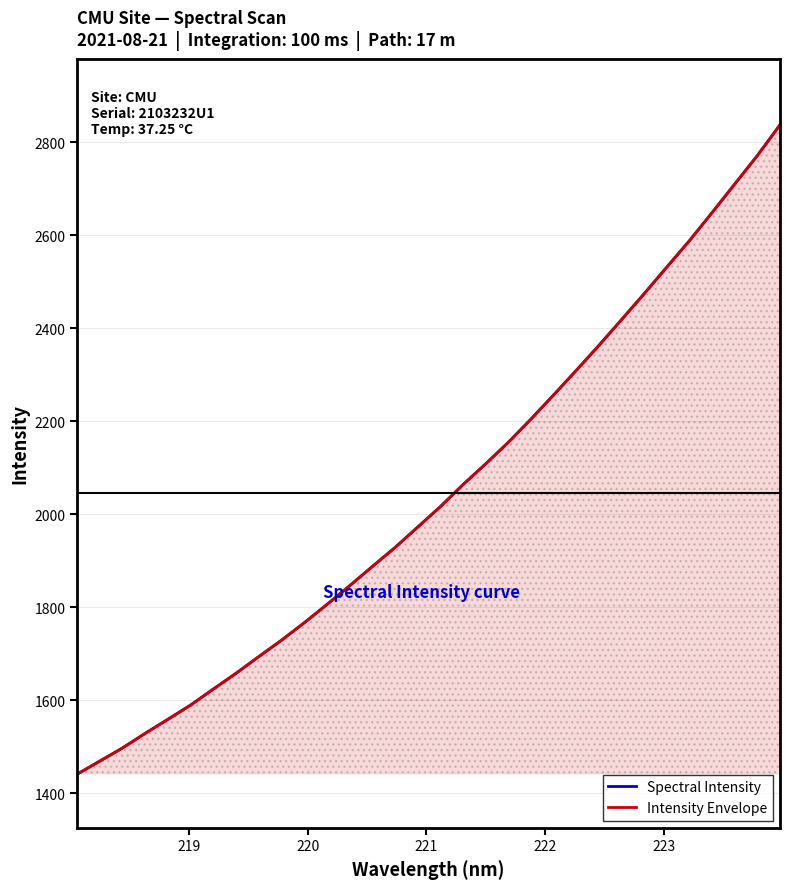

How many lines are shown in the chart?

2